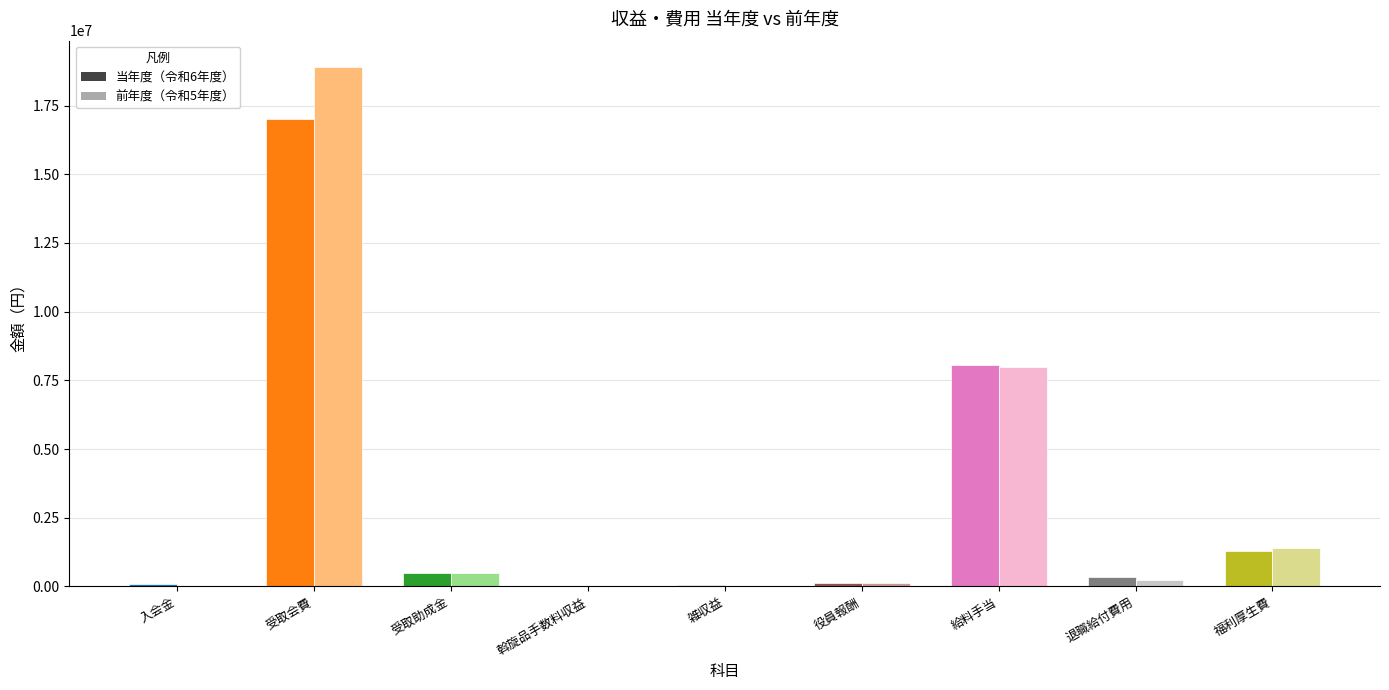

The 前年度（令和5年度） series shows 345863 at 退職給付費用. True or false?

False